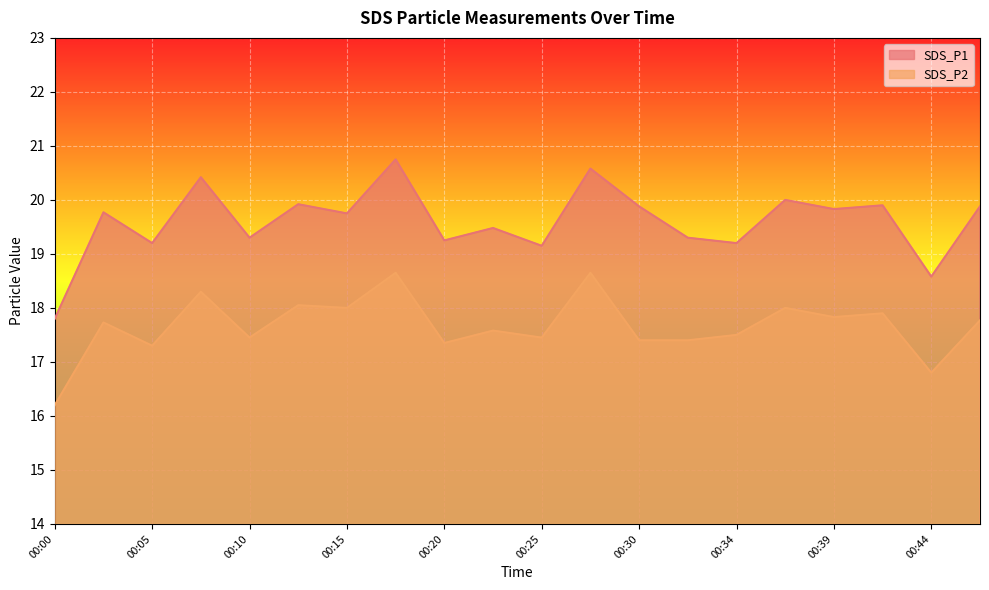

True or false: SDS_P1 has a value of 19.3 at 00:10.

True